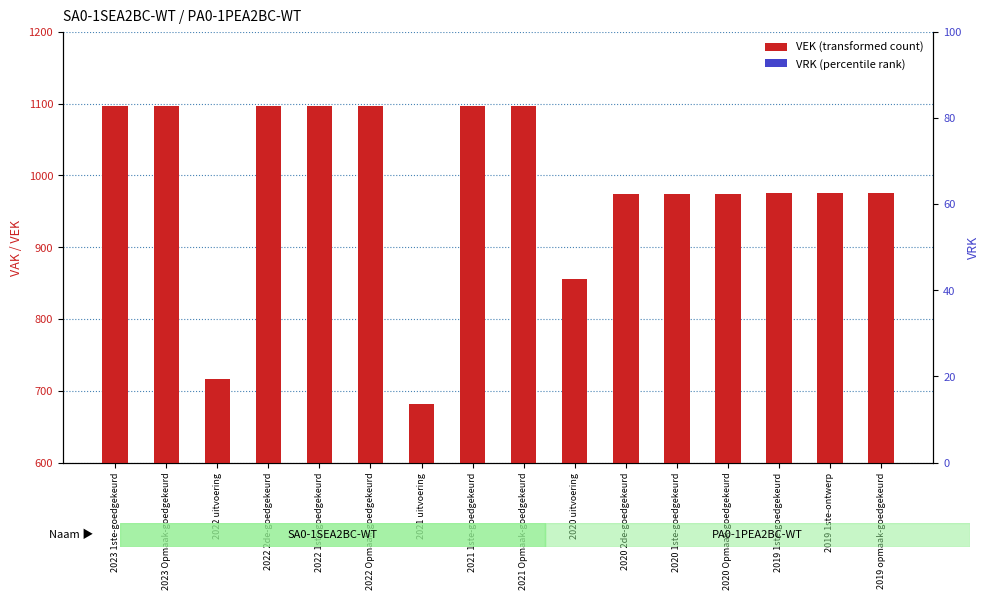

At how many categories does at least one series exceed 786?

14